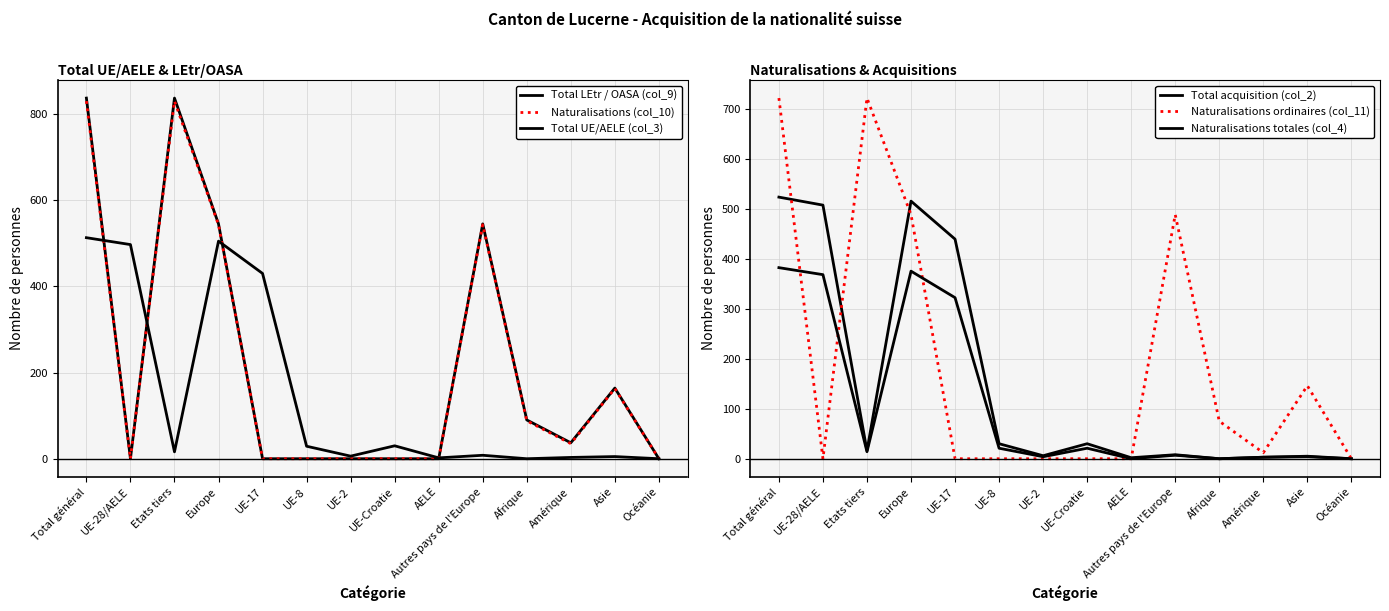

True or false: Total acquisition (col_2) and Naturalisations (col_10) intersect in this chart.

True